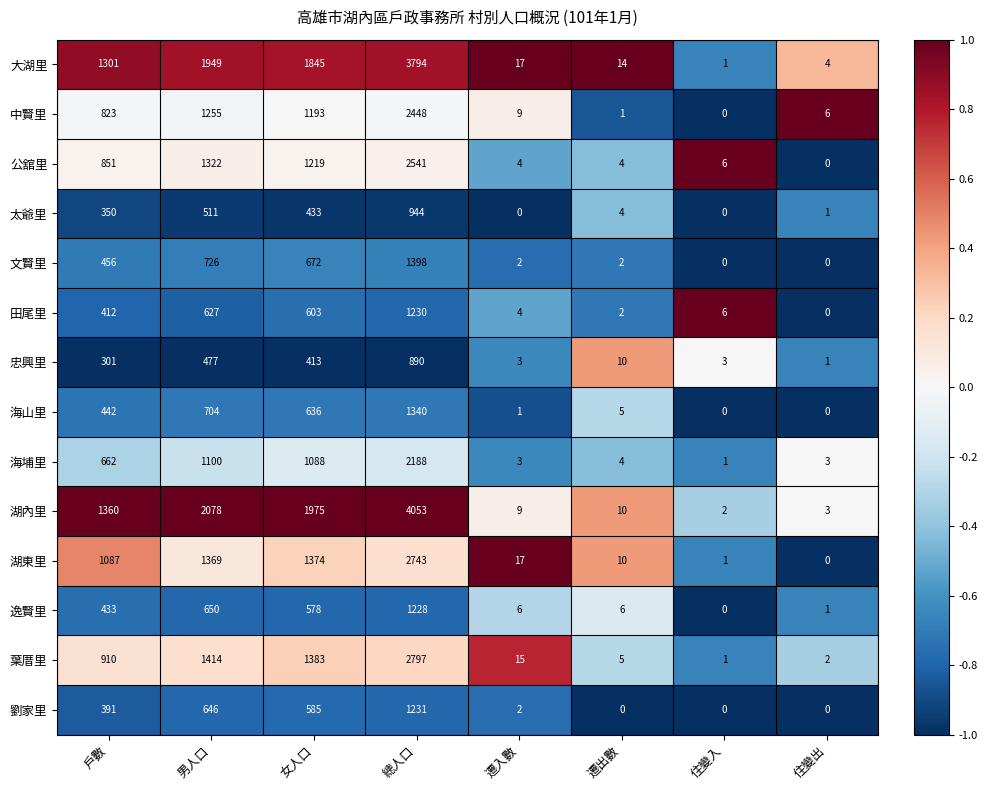

What is the difference between the 逸賢里 values at 住變出 and 遷入數?

5